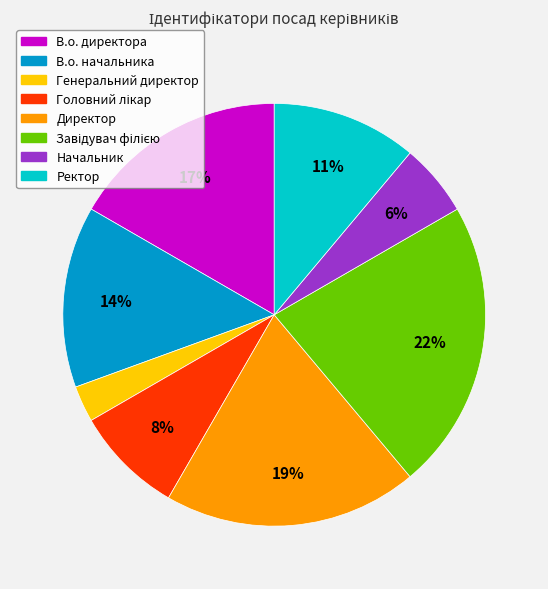

Between Начальник and Генеральний директор, which is larger?

Начальник